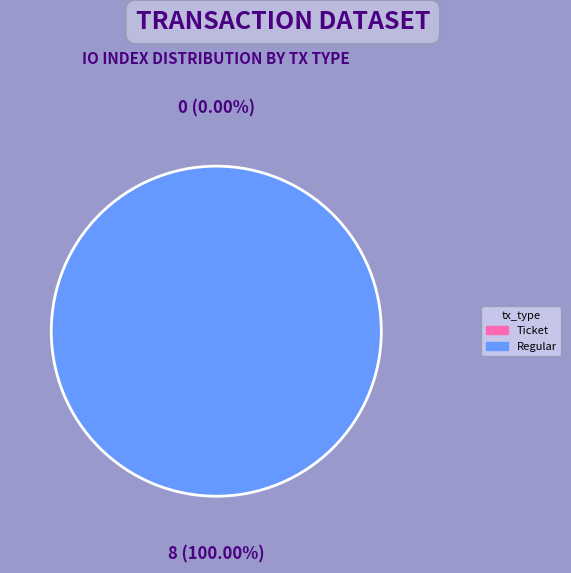

To the nearest percent, what percentage of the pie is Regular?

100%